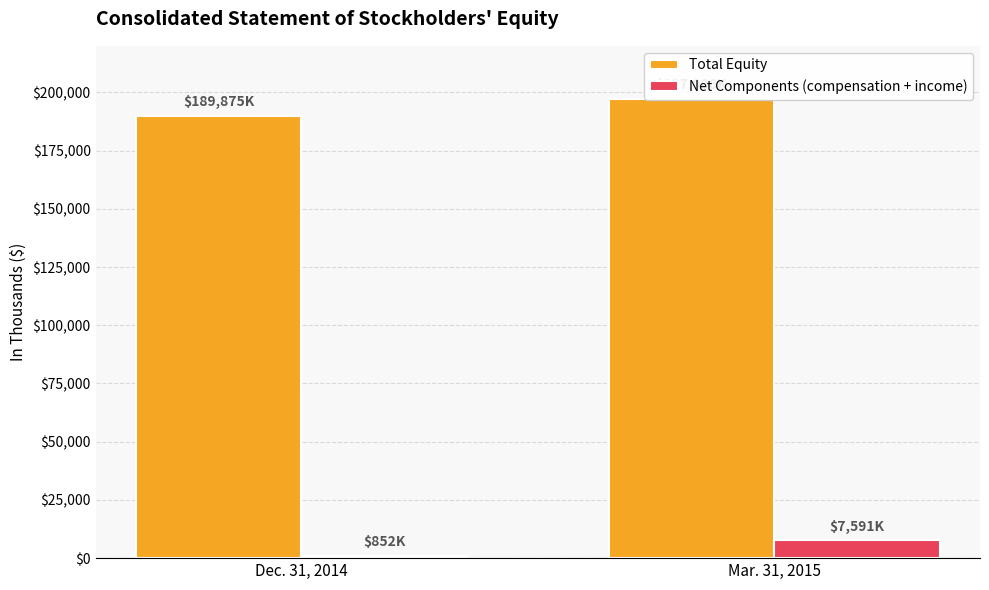

The Total Equity series shows 124175 at Mar. 31, 2015. True or false?

False